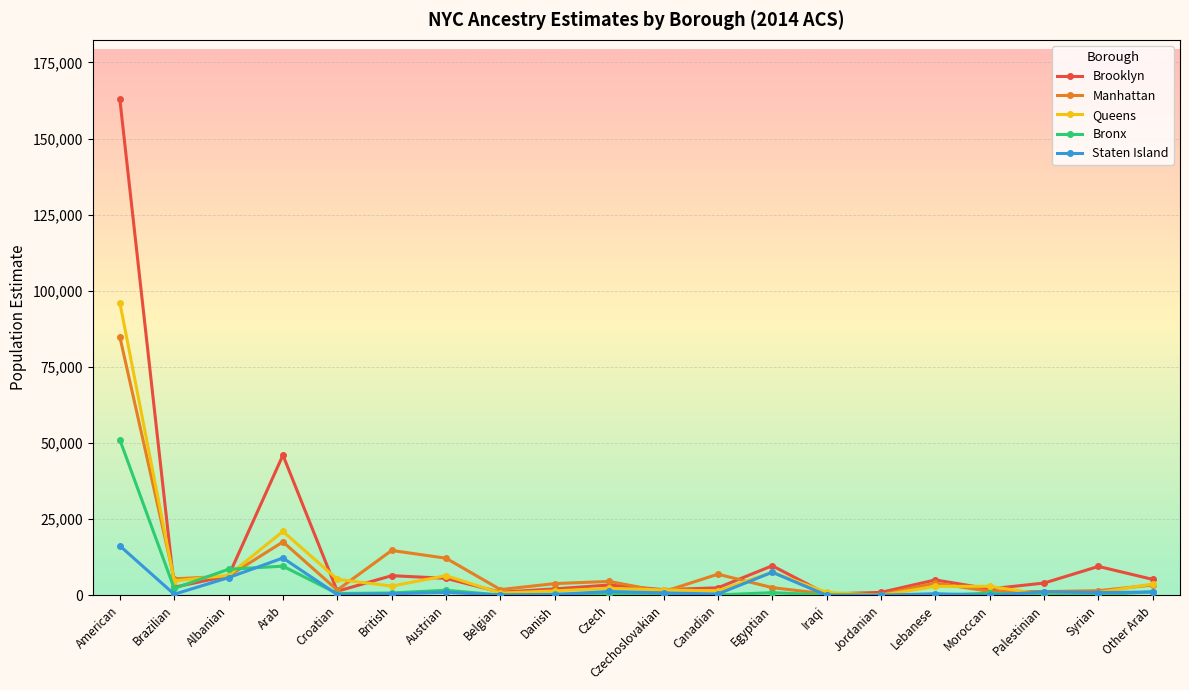

What is the difference between the Brooklyn values at Lebanese and Other Arab?

165